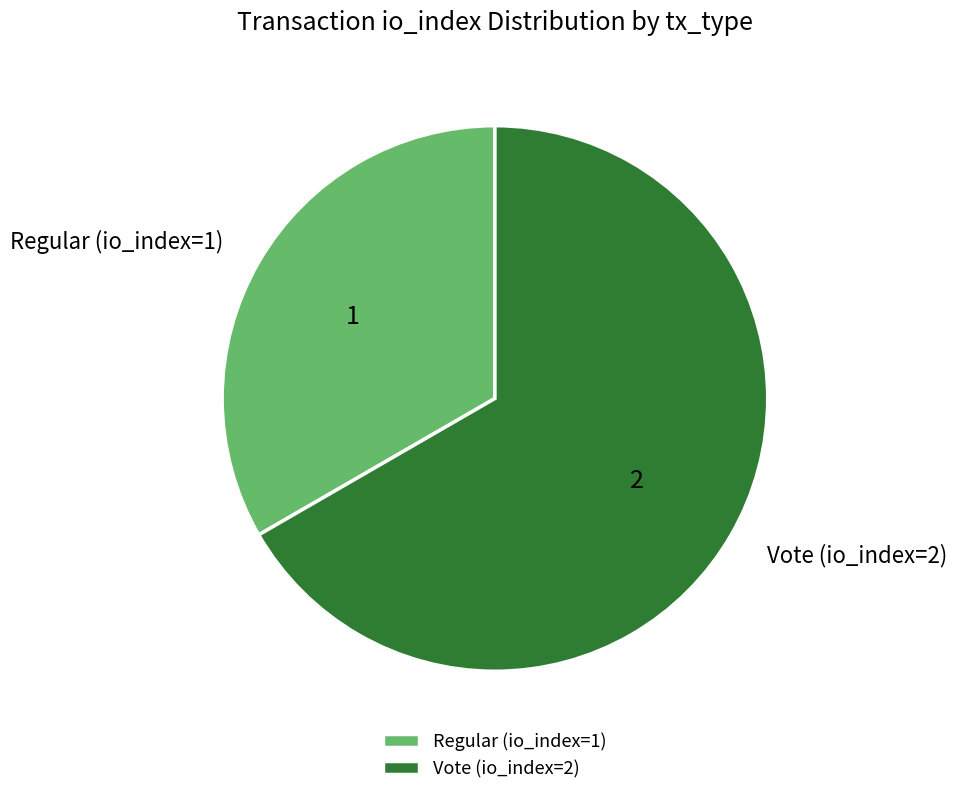

Rank the categories by value from lowest to highest.

Regular (io_index=1), Vote (io_index=2)